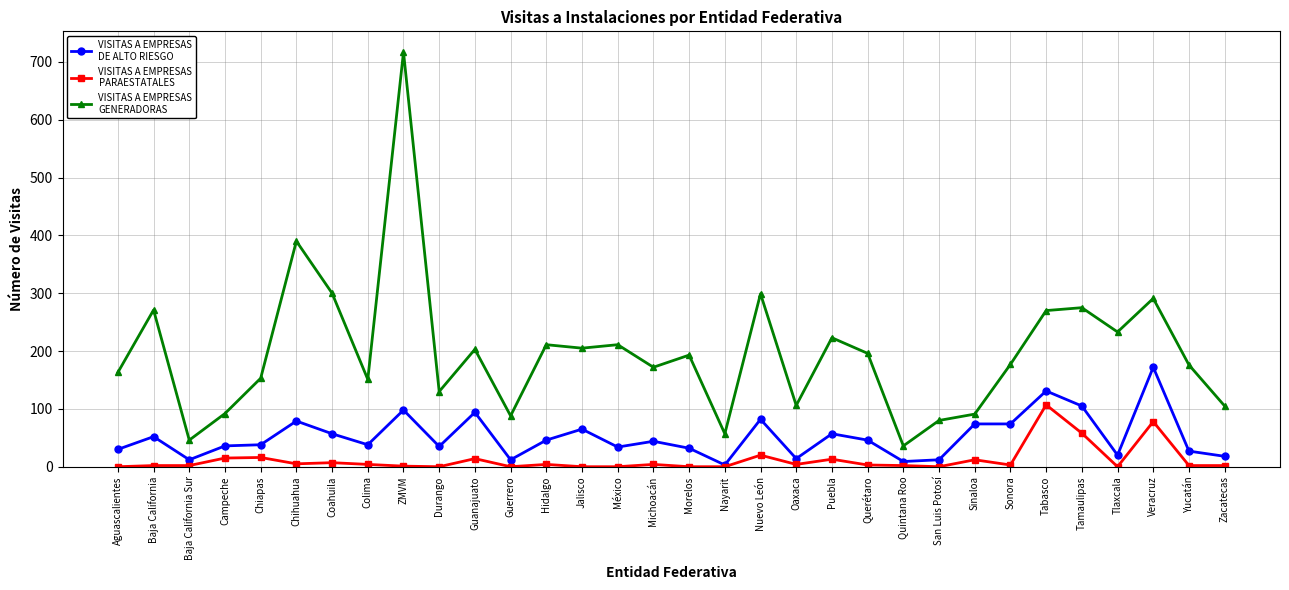

What is the label of the 31st point from the right?

Baja California